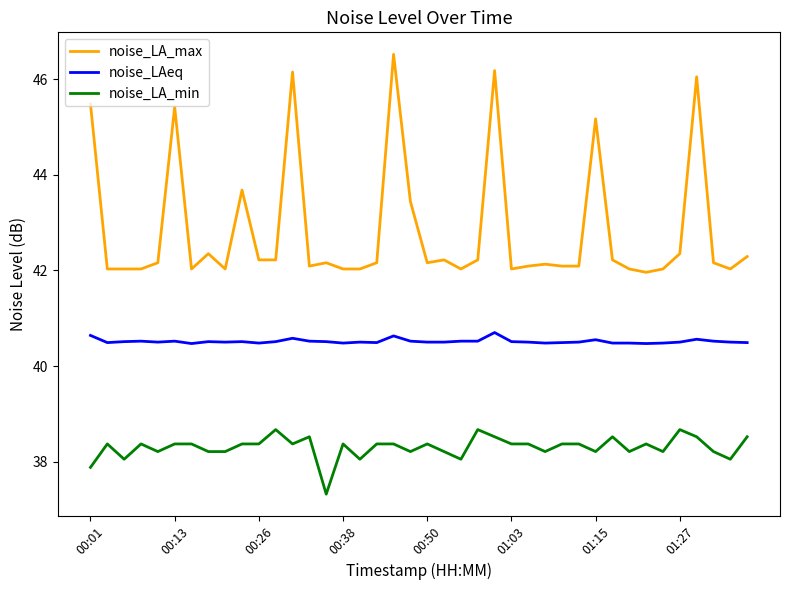

True or false: noise_LAeq and noise_LA_max cross at least once.

False